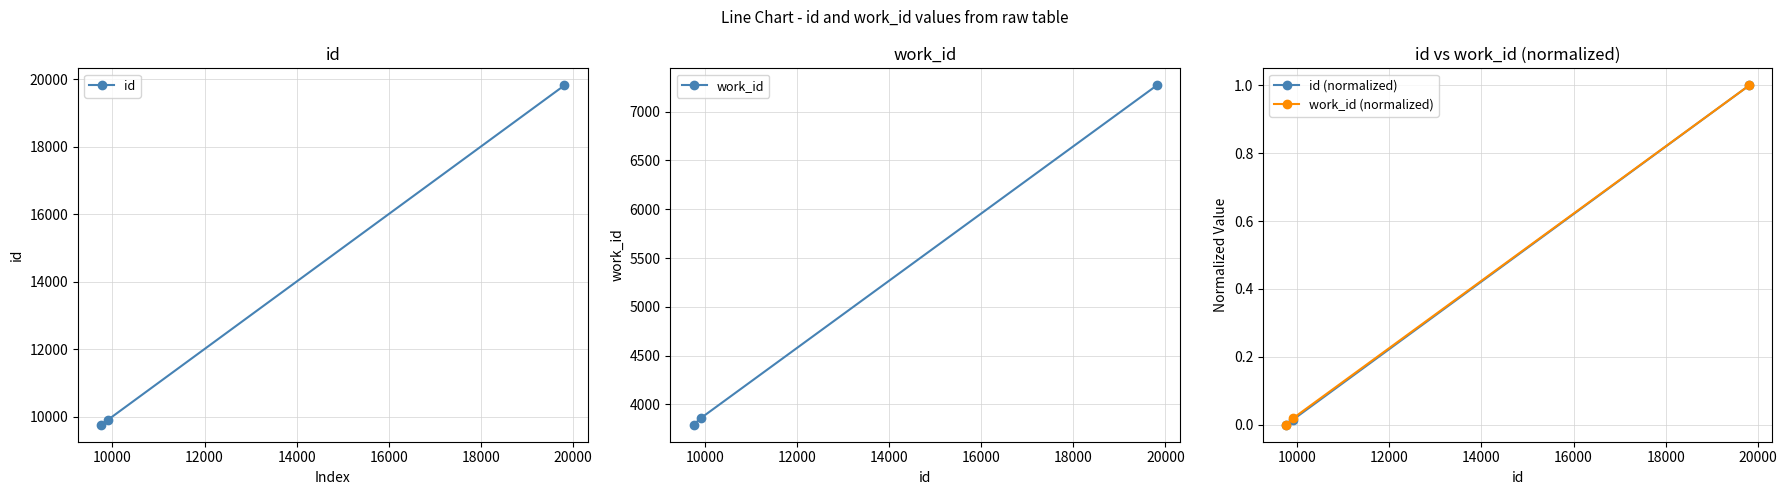

How many lines are shown in the chart?

4